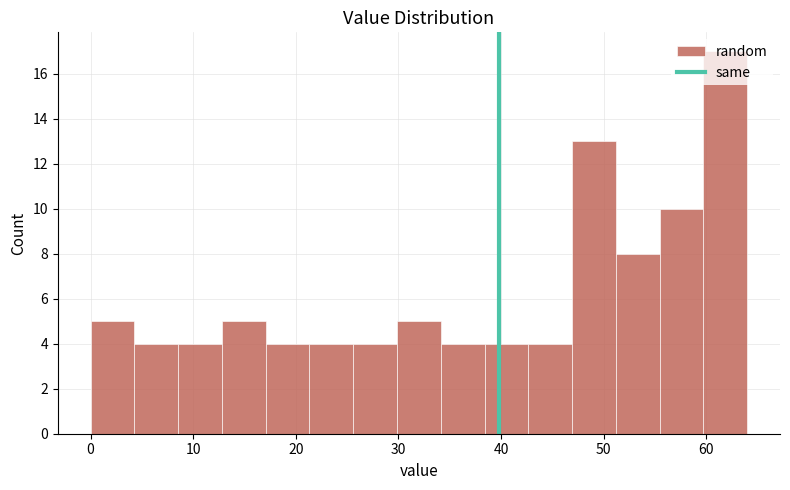

How tall is the bar that spans 26 to 30 on the x-axis? Neither the bar edges nor the heights are printed on the chart, so give them approximately, as read against the axes.

4